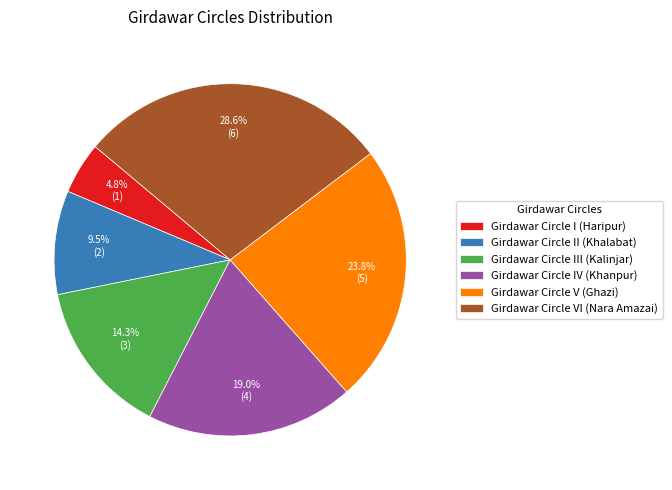

What is the largest slice in the pie chart?

Girdawar Circle VI (Nara Amazai)